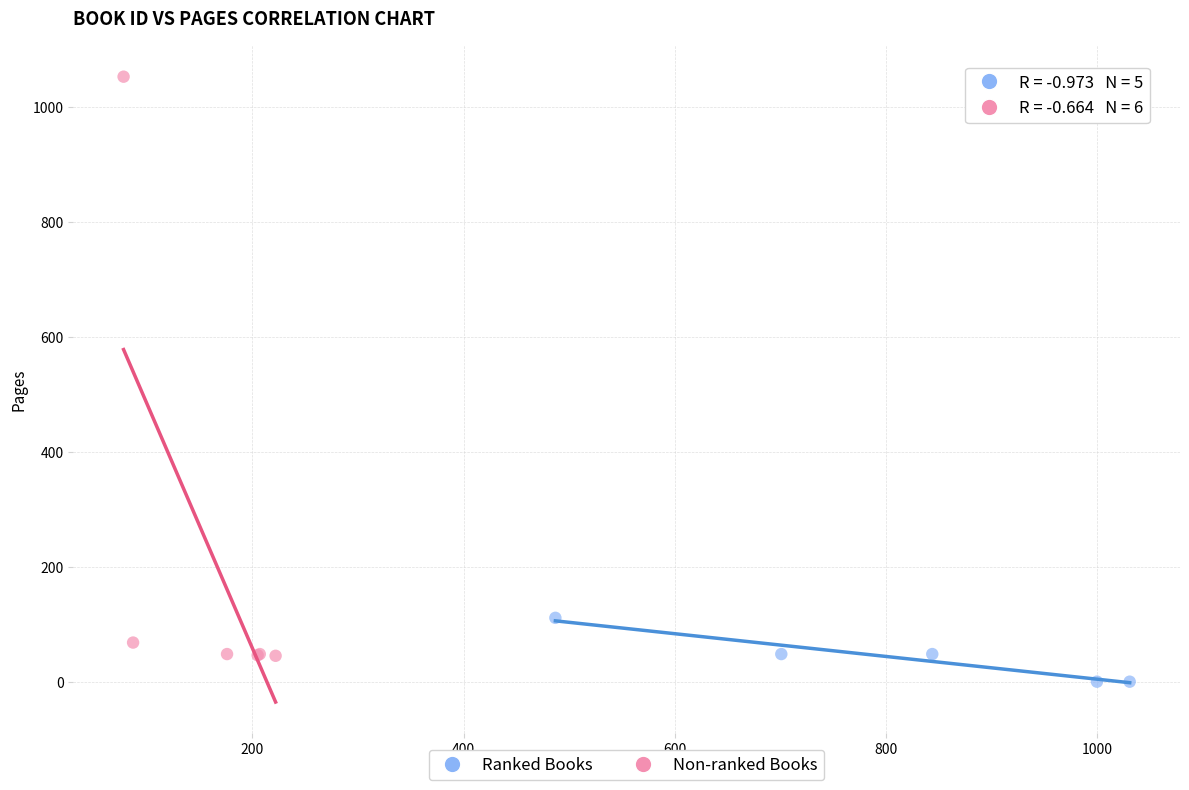

Which series reaches the maximum Y coordinate?

Non-ranked Books